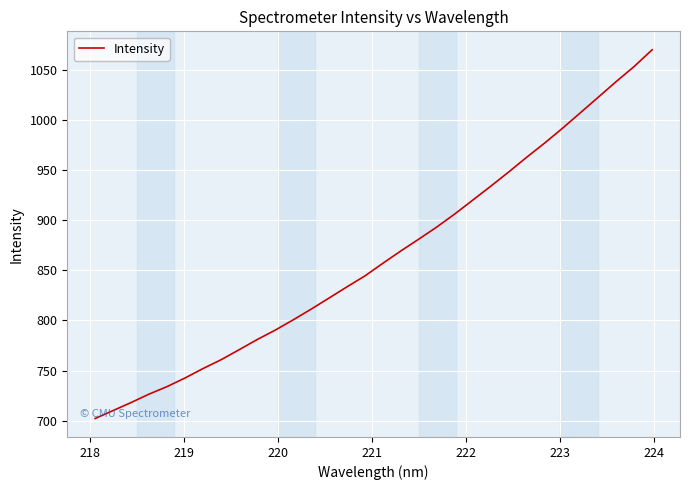

What is the greatest value displayed?

1069.7